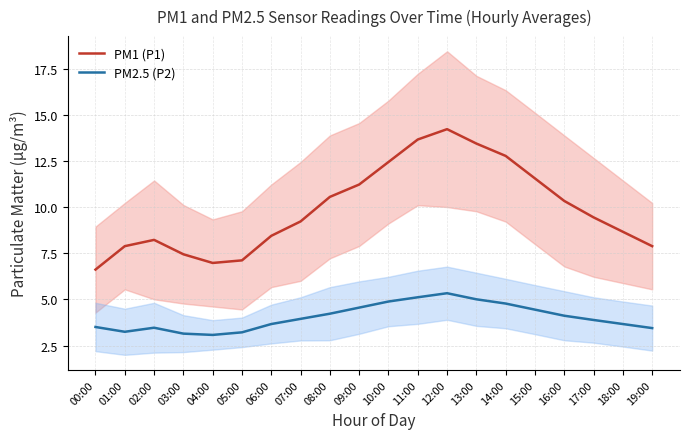

Is the value of PM2.5 (P2) at 09:00 greater than the value of PM1 (P1) at 09:00?

No